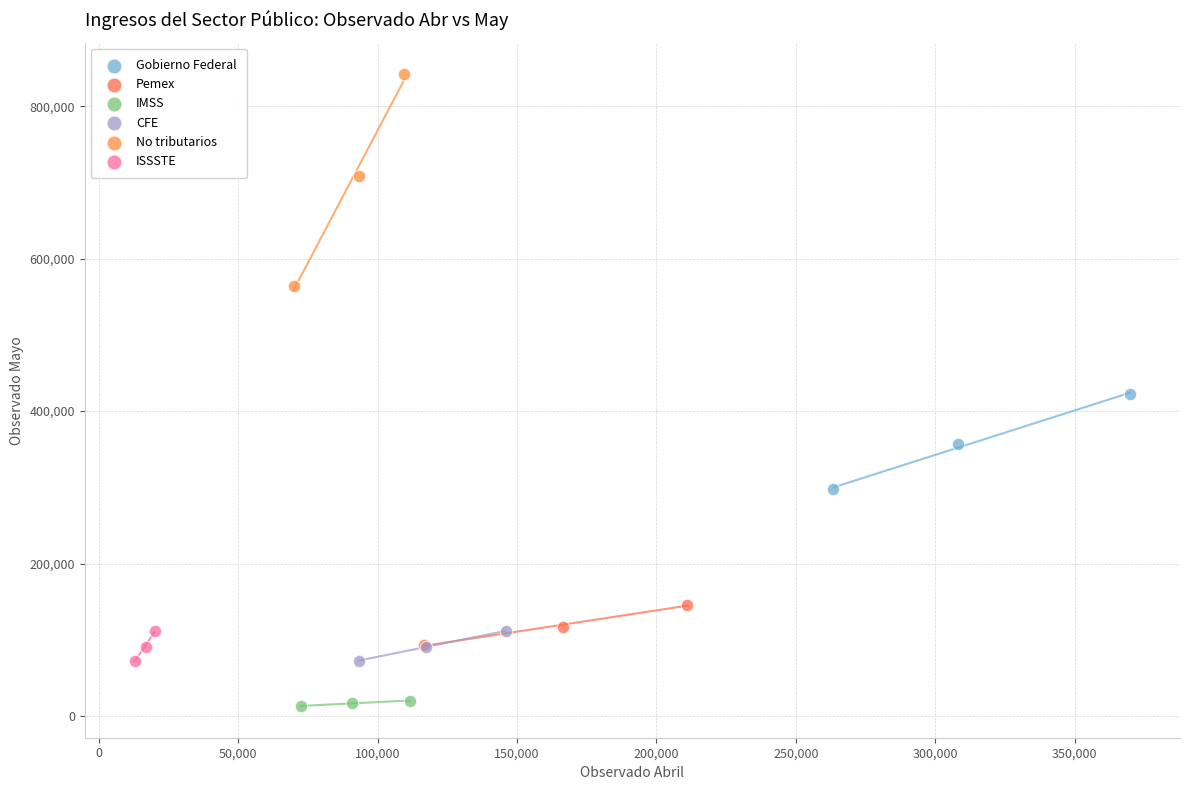

Which series reaches the maximum Y coordinate?

No tributarios